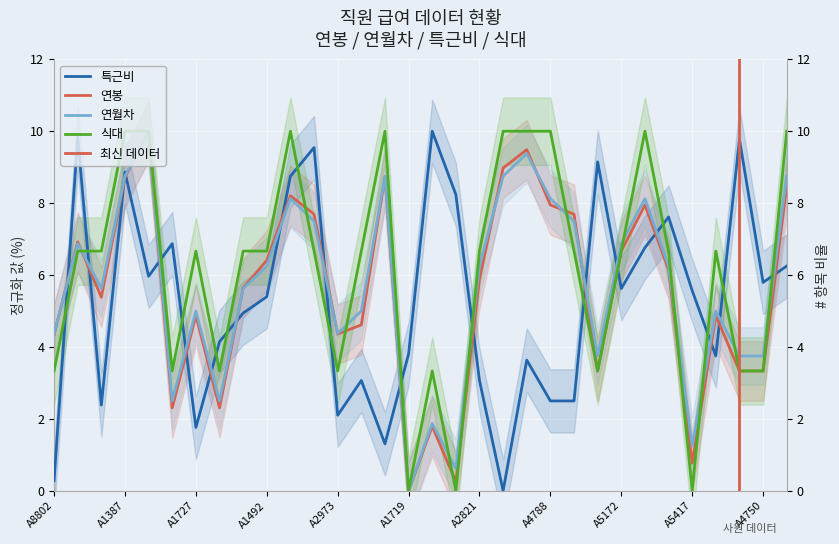

Which has a higher value, A5566 or A4703?

A5566